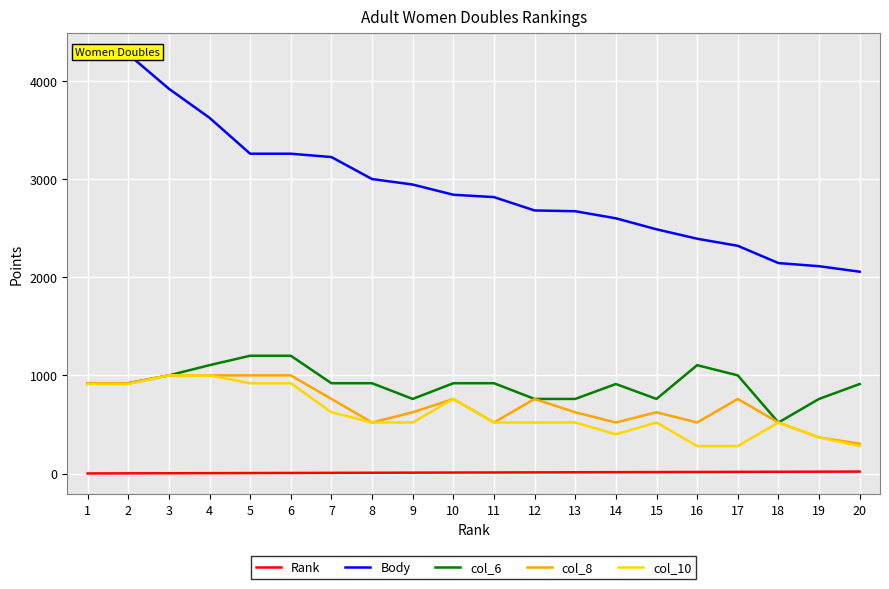

Which category has the lowest value across all series?

1